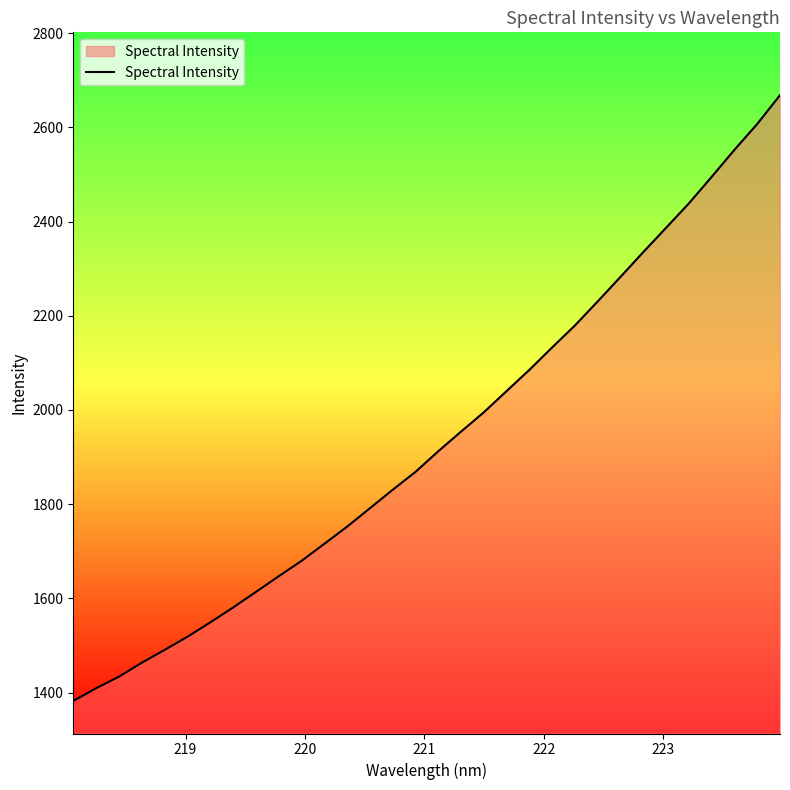

What is the maximum value shown in the chart?

2668.1